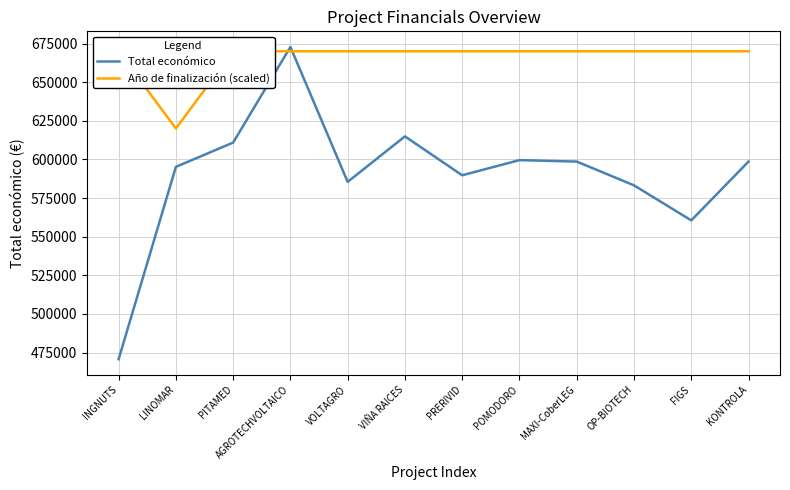

What is the sum of all Año de finalización (scaled) values?

7990000